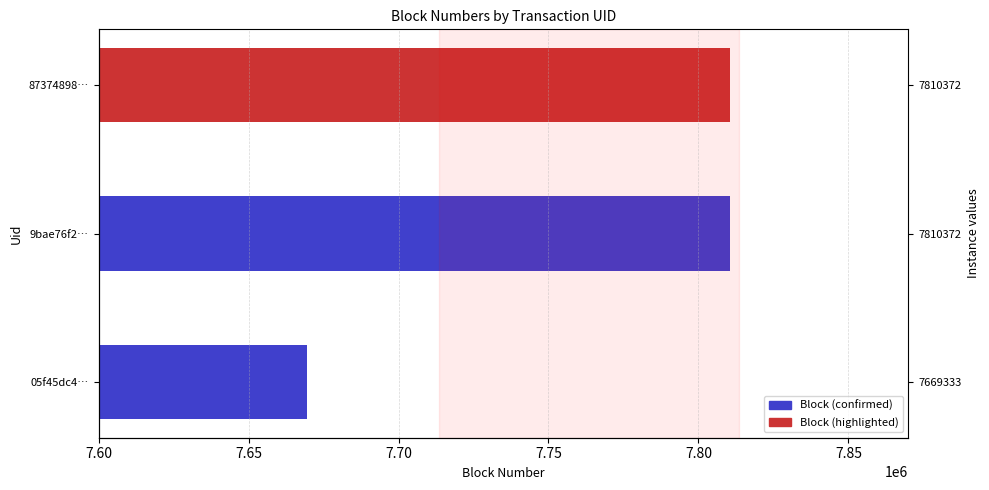

The value at 9bae76f2… is 7810372. True or false?

True